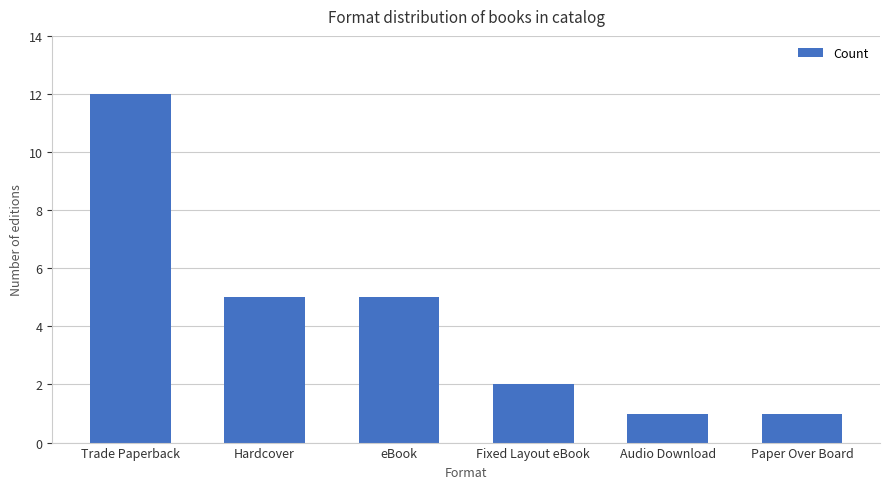

What is the approximate value at Trade Paperback, to the nearest 10?

10